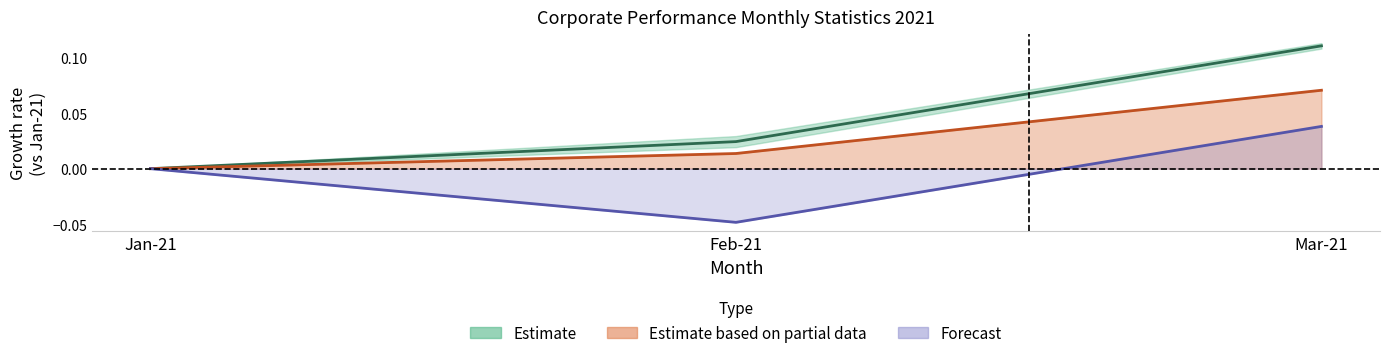

True or false: Number of Customer Queries closed within deadline has a value of 0.0 at Mar-21.

False